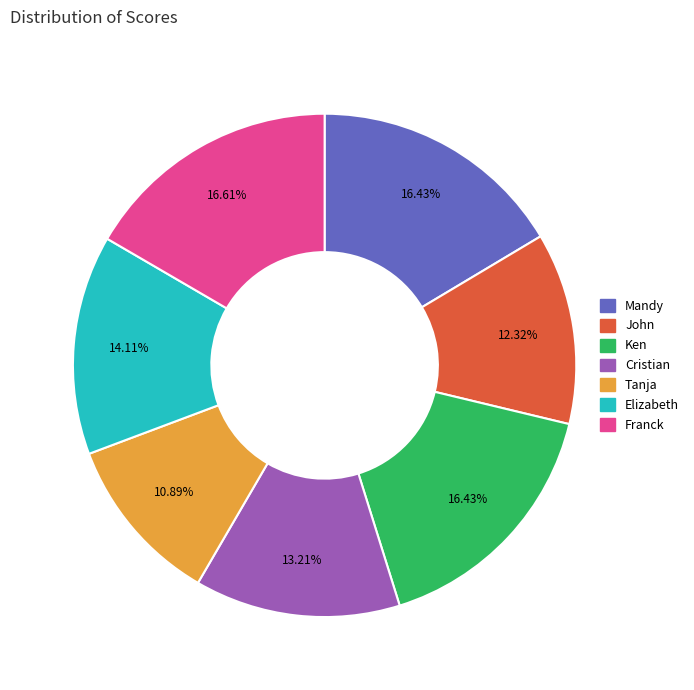

To the nearest percent, what portion does Mandy represent?

16%